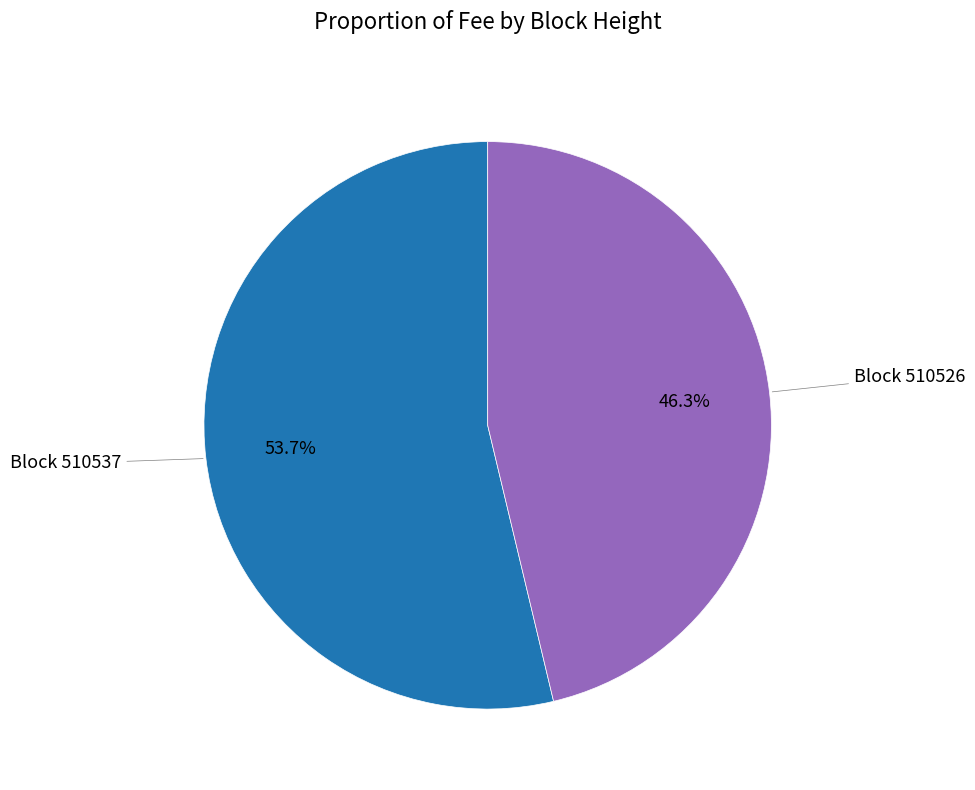

Count the number of slices in the pie.

2